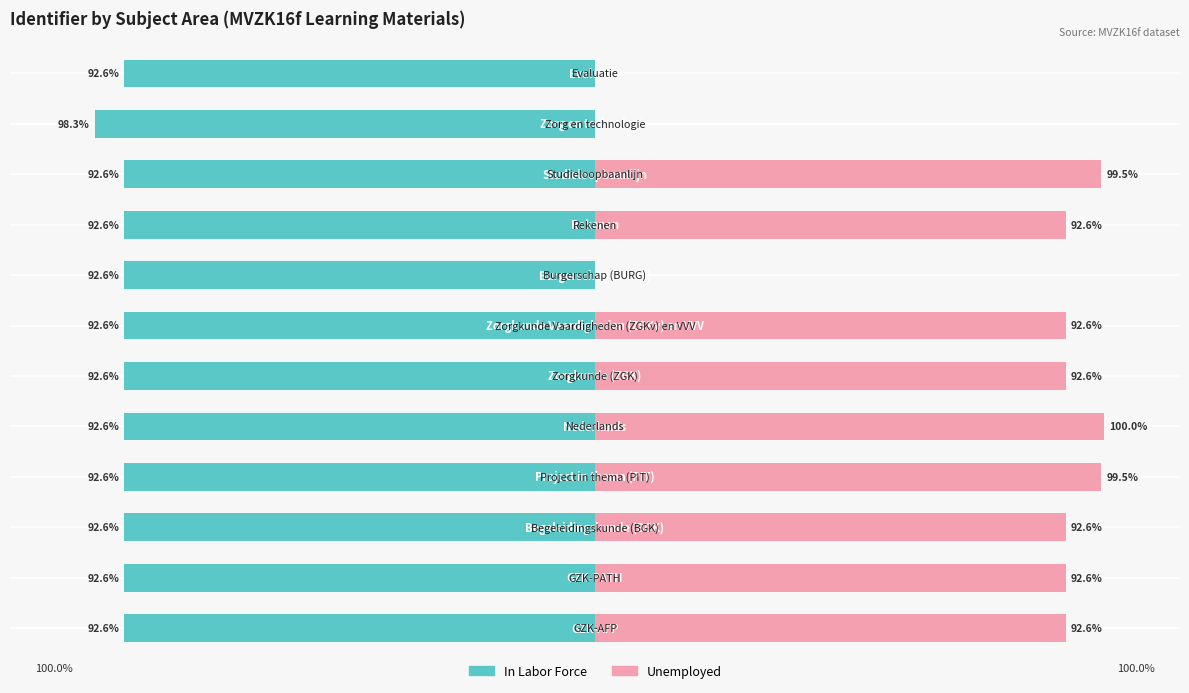

Reading left to right, extract all data points from this chart.

In Labor Force: -92.6	-92.6	-92.6	-92.6	-92.6	-92.6	-92.6	-92.6	-92.6	-92.6	-98.3	-92.6
Unemployed: 92.6	92.6	92.6	99.5	100.0	92.6	92.6	0.0	92.6	99.5	0.0	0.0